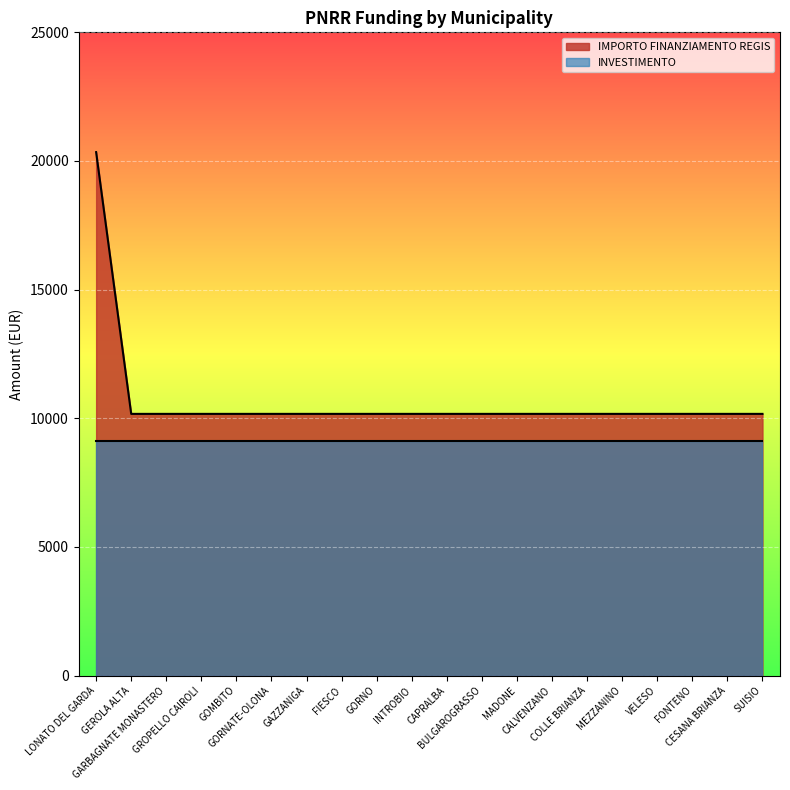

Reading left to right, extract all data points from this chart.

LONATO DEL GARDA=20344	GEROLA ALTA=10172	GARBAGNATE MONASTERO=10172	GROPELLO CAIROLI=10172	GOMBITO=10172	GORNATE-OLONA=10172	GAZZANIGA=10172	FIESCO=10172	GORNO=10172	INTROBIO=10172	CAPRALBA=10172	BULGAROGRASSO=10172	MADONE=10172	CALVENZANO=10172	COLLE BRIANZA=10172	MEZZANINO=10172	VELESO=10172	FONTENO=10172	CESANA BRIANZA=10172	SUISIO=10172